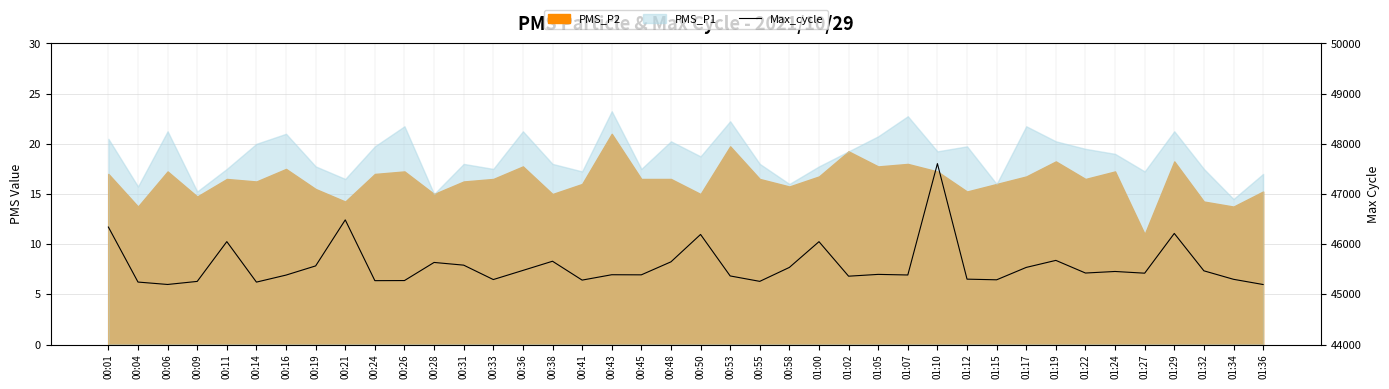

The value at 00:01 is 22425. True or false?

False